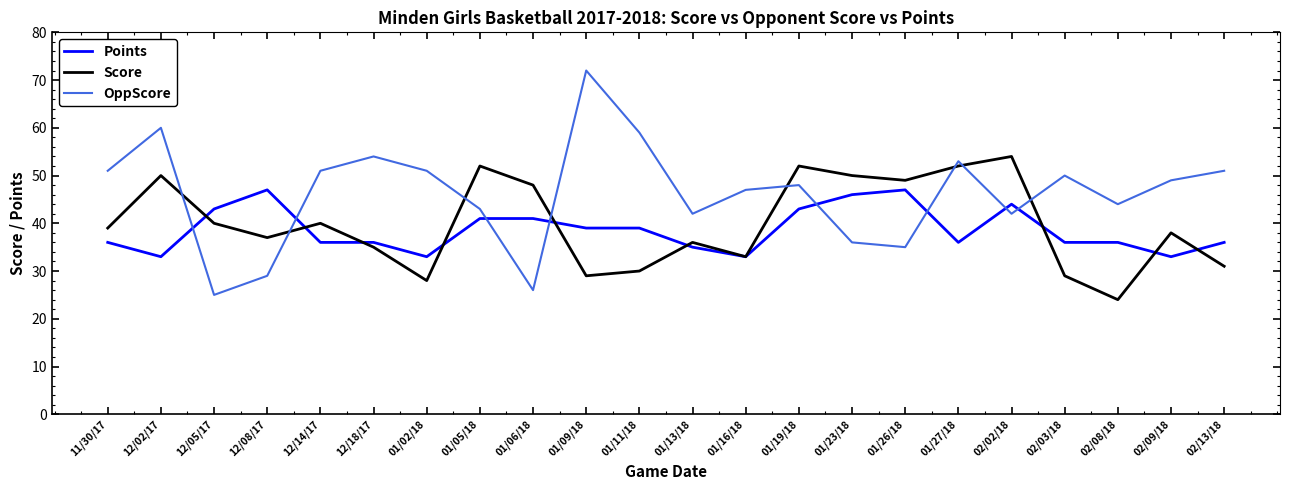

Where is the first local maximum for Points?

12/08/17